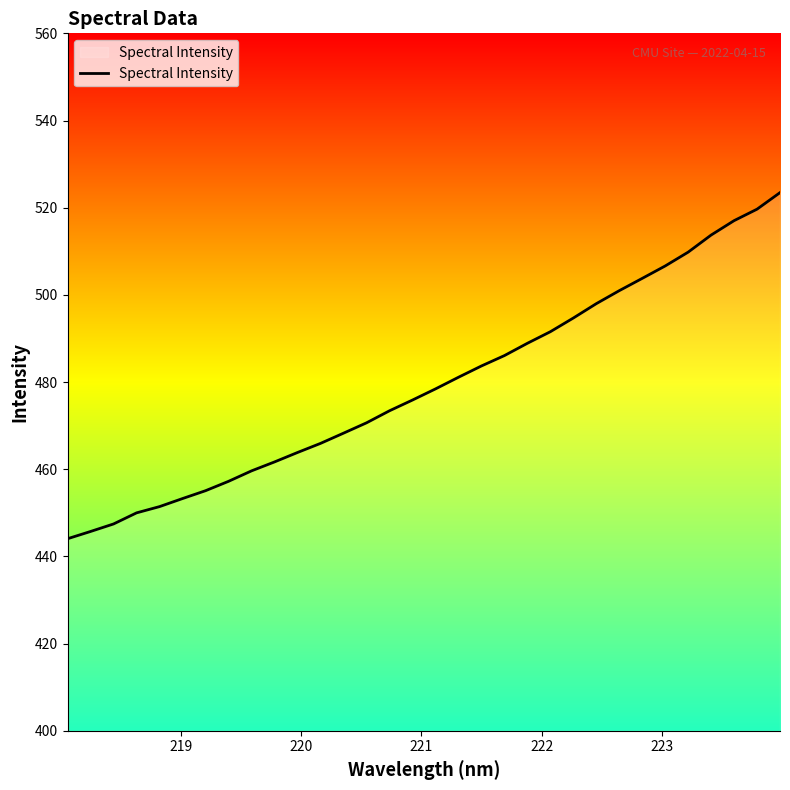

What is the difference between the maximum and minimum values?

79.4